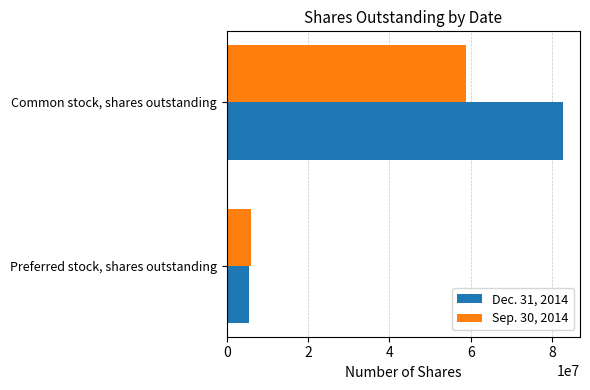

What are all the series names shown in the legend?

Dec. 31, 2014, Sep. 30, 2014